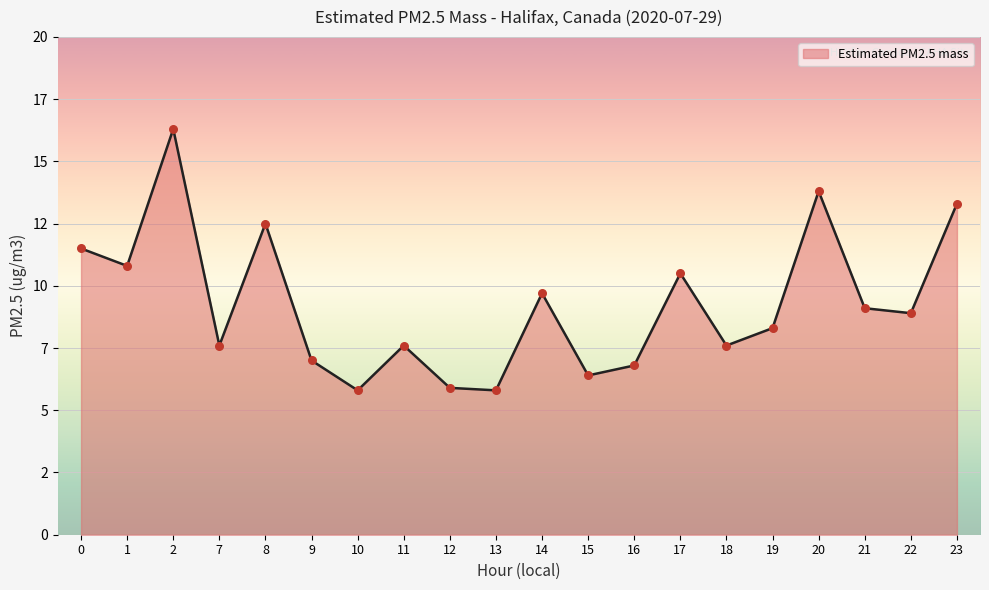

What is the change in value from 1 to 19?

-2.5